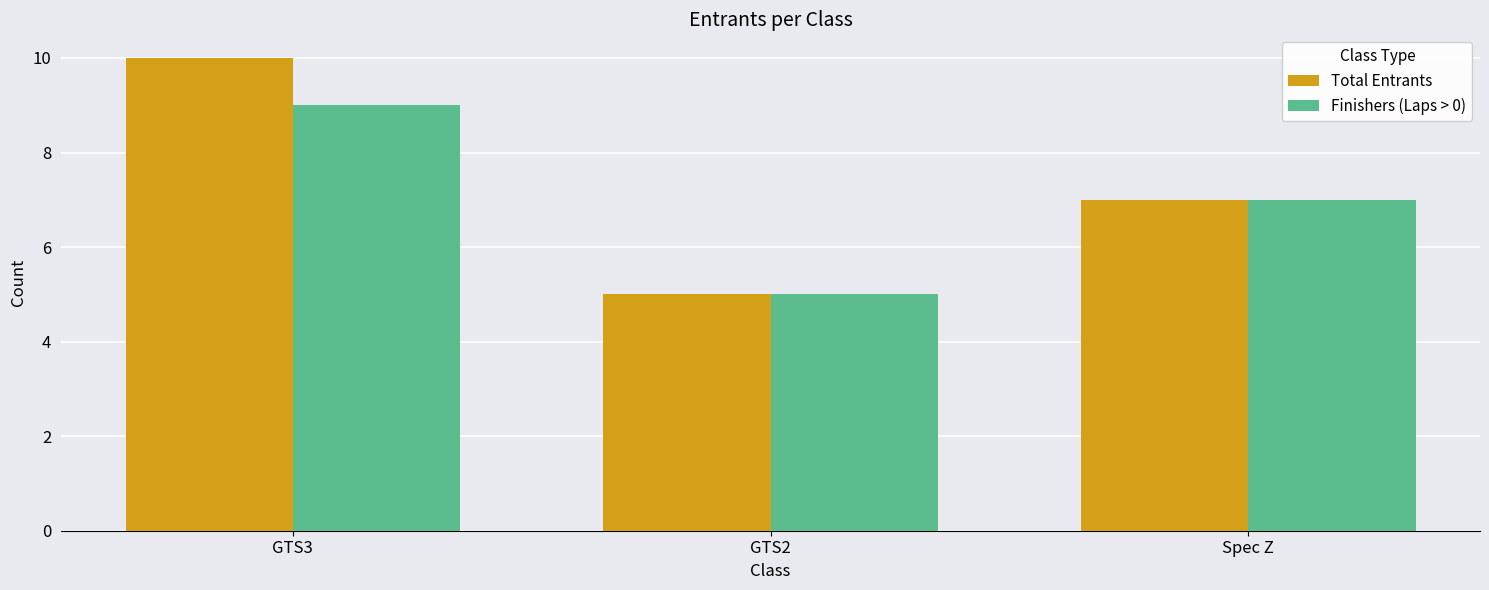

How many categories are shown in the chart?

3